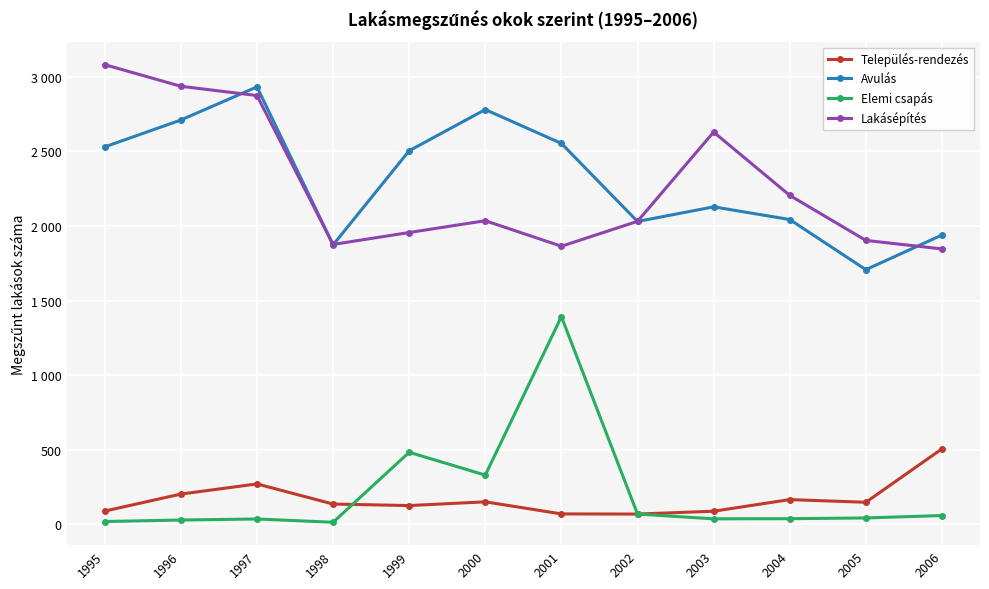

What is the sum of all Elemi csapás values?

2549